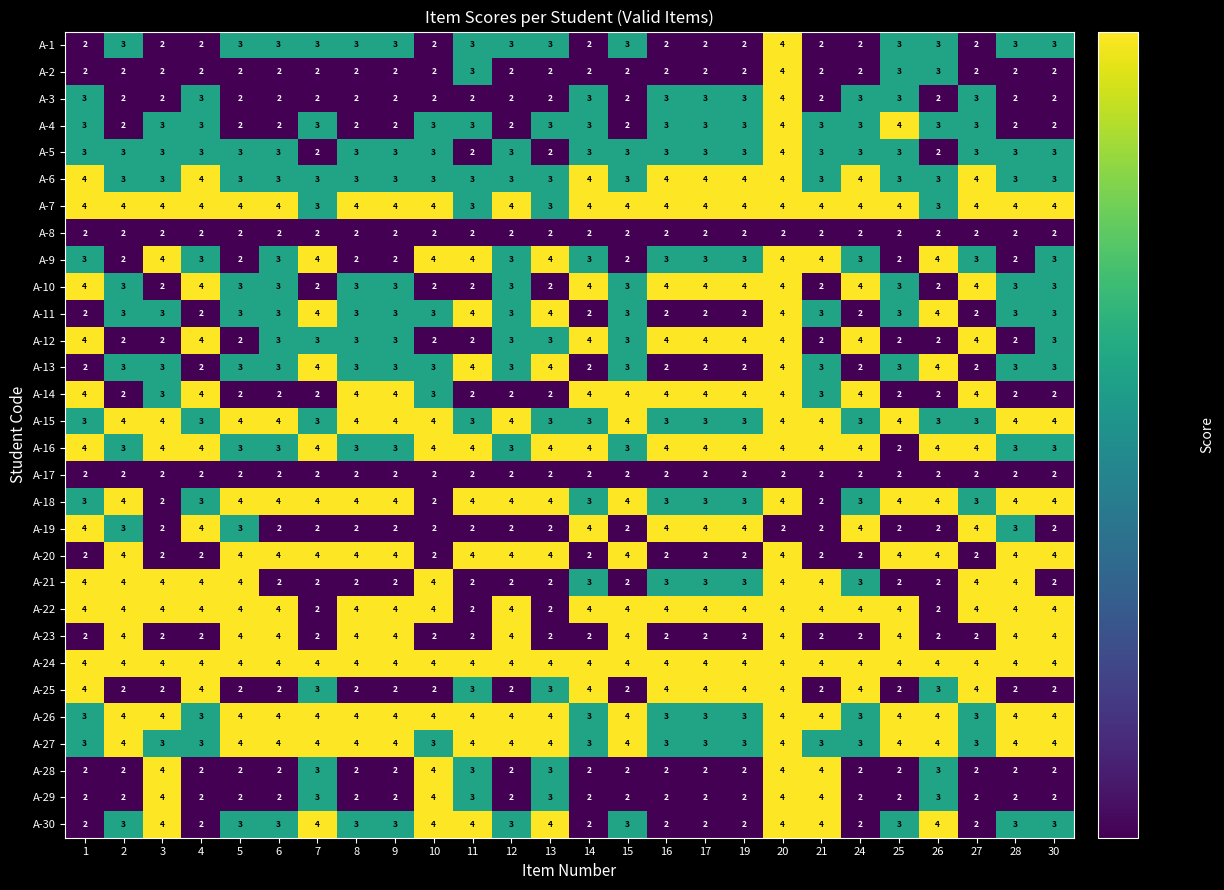

What value does the A-9 series have at 27?

3